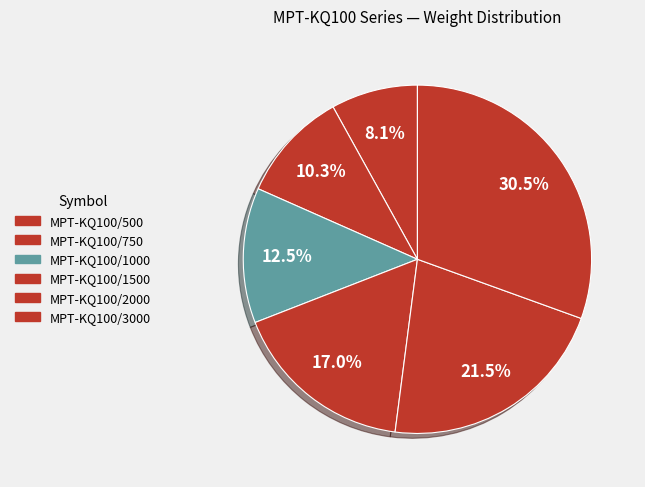

Which category has the smallest portion of the pie?

MPT-KQ100/500